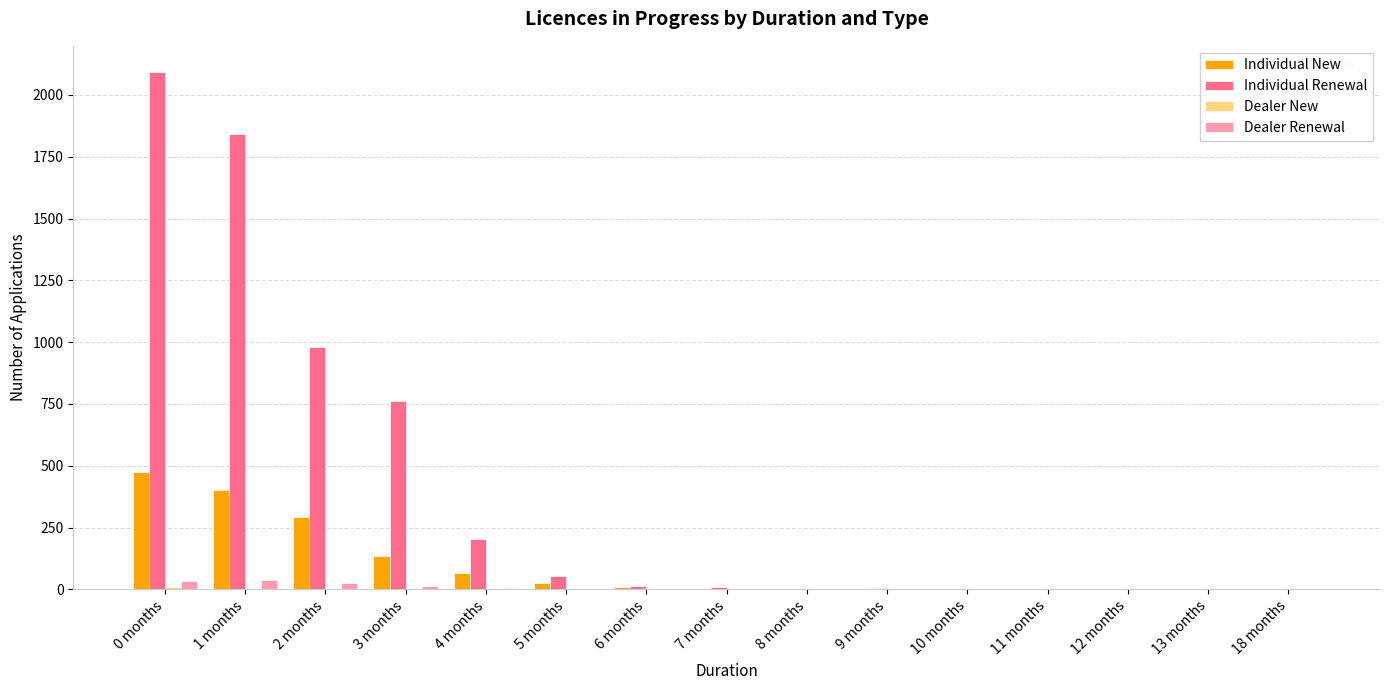

What is the sum of all Individual Renewal values?

5972